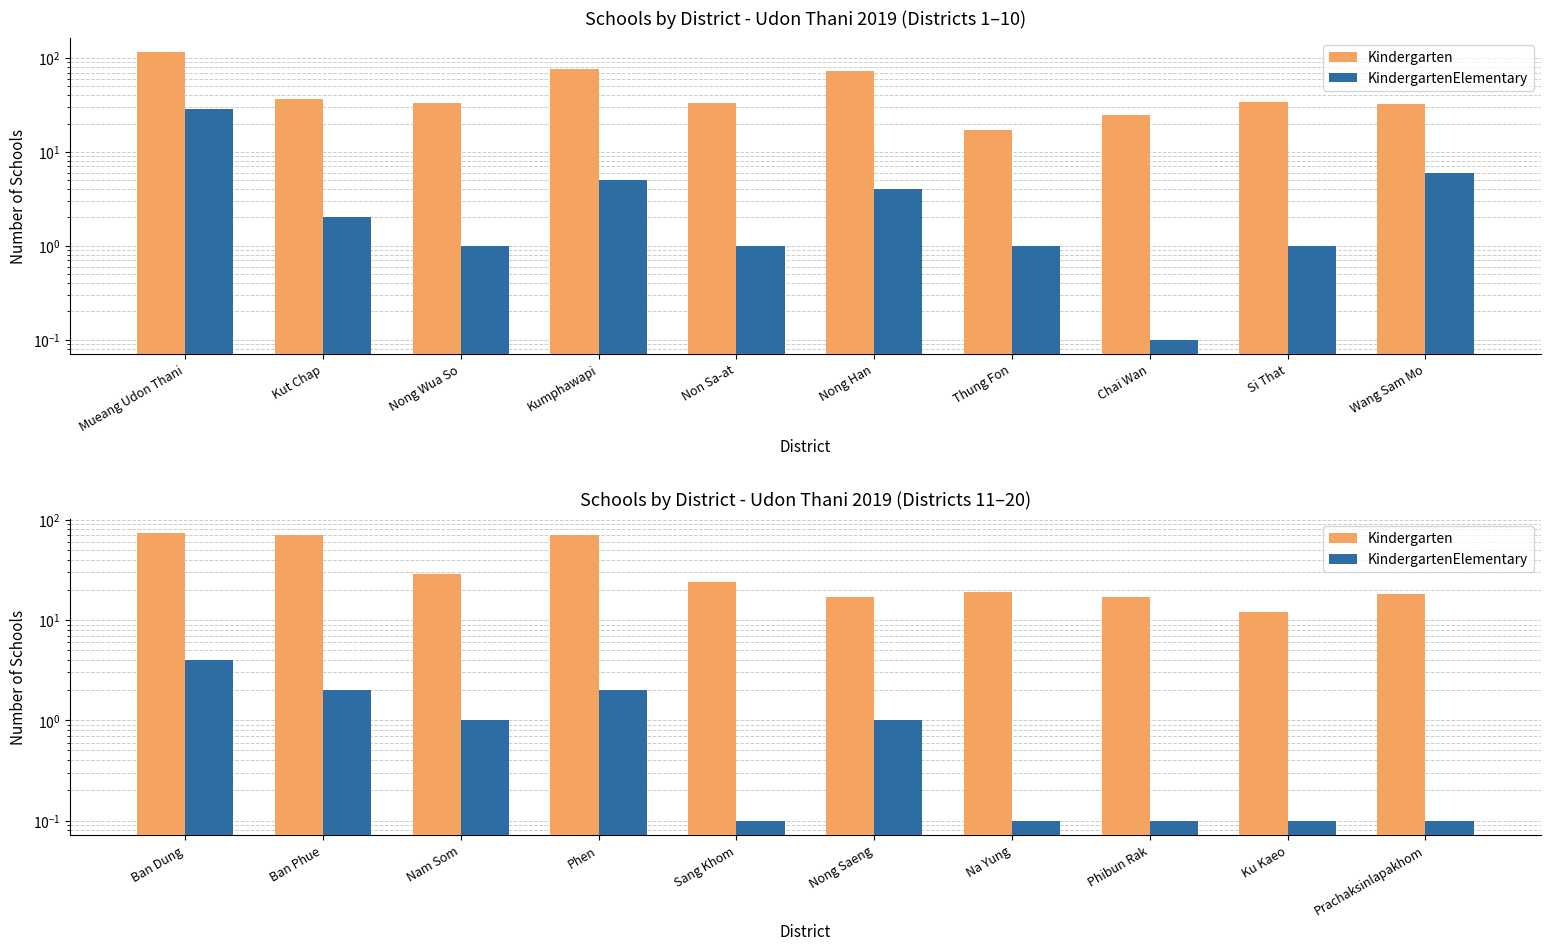

At which category is the sum across all series the highest?

Ban Dung